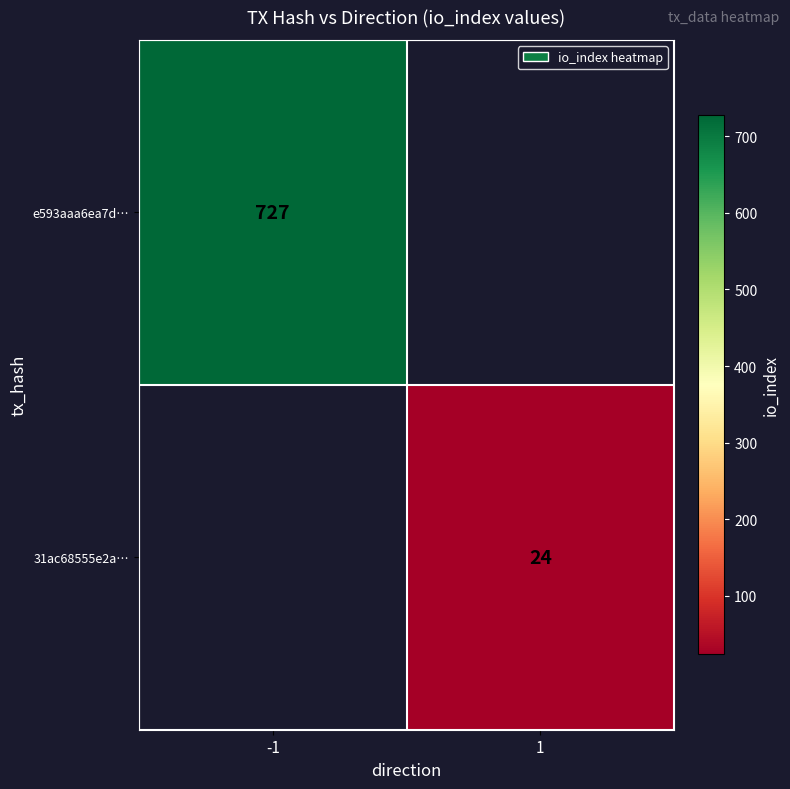

Is the value of e593aaa6ea7d… at -1 greater than the value of 31ac68555e2a… at 1?

Yes